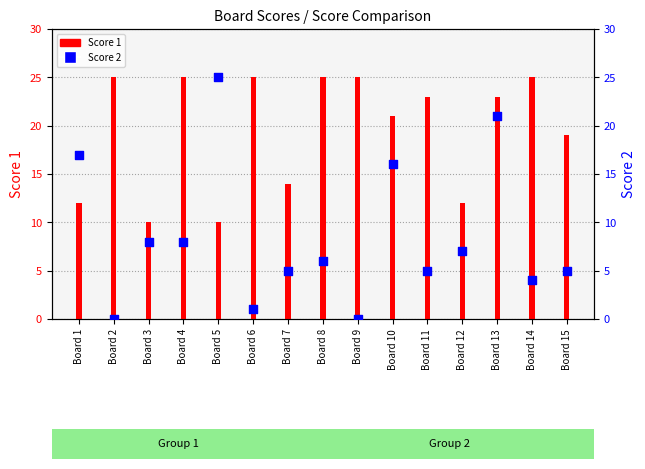

Which series has the largest total across all categories?

Score 1